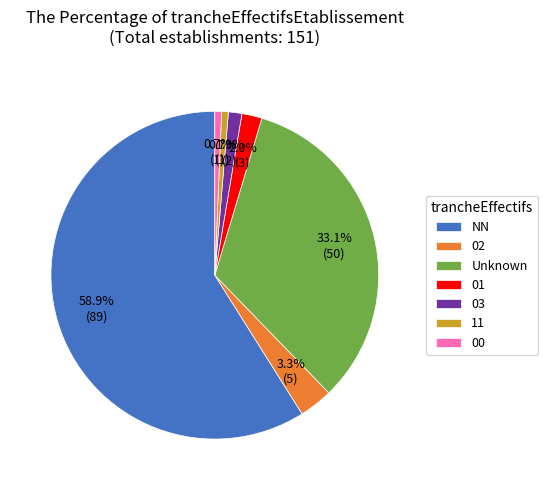

To the nearest percent, what is the difference between the 01 and 03 slice percentages?

1%